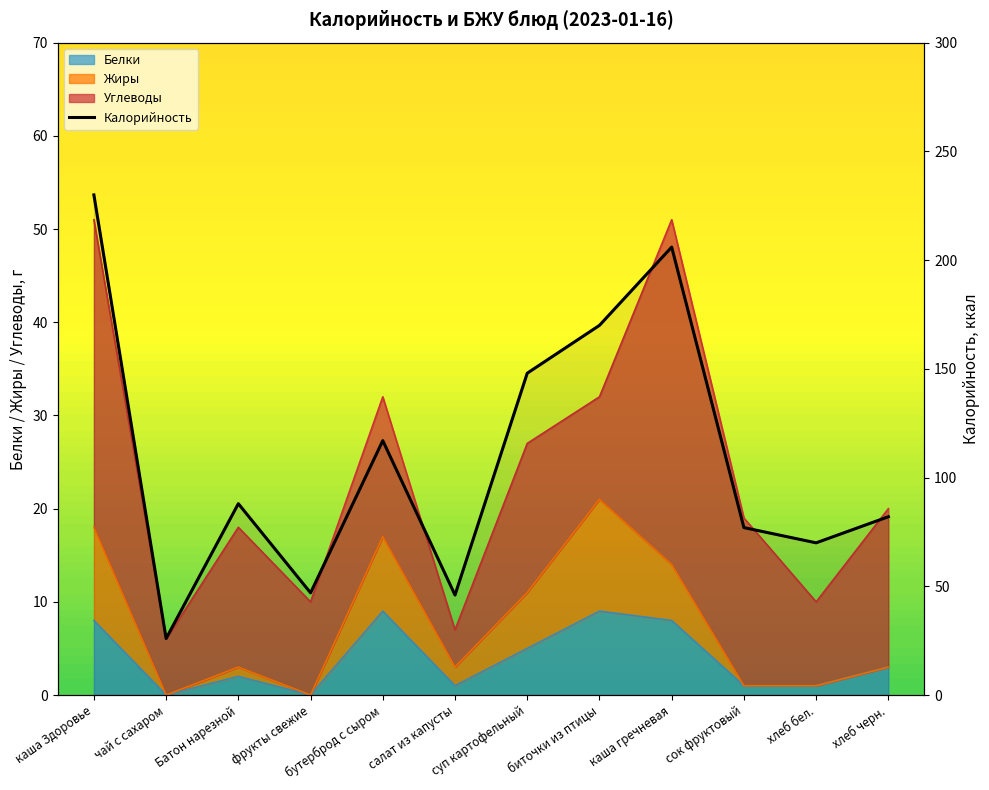

What position from the right is хлеб черн.?

1